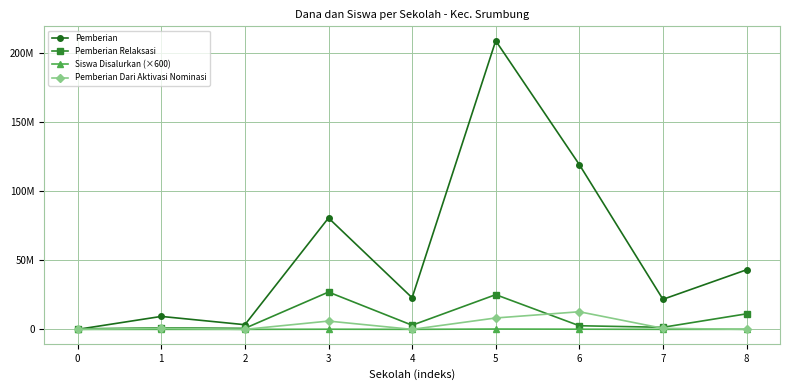

True or false: Pemberian Dari Aktivasi Nominasi and Pemberian cross at least once.

False